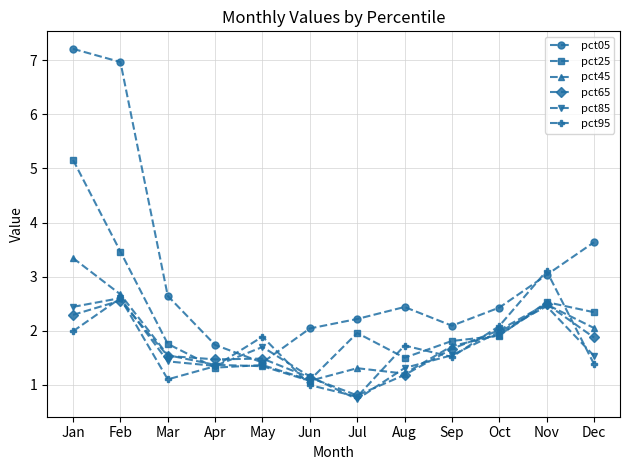

How many distinct data groups are displayed?

6